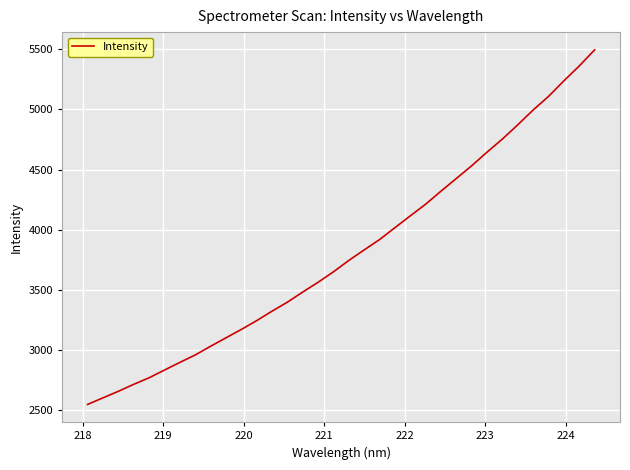

What is the minimum value shown in the chart?

2546.6